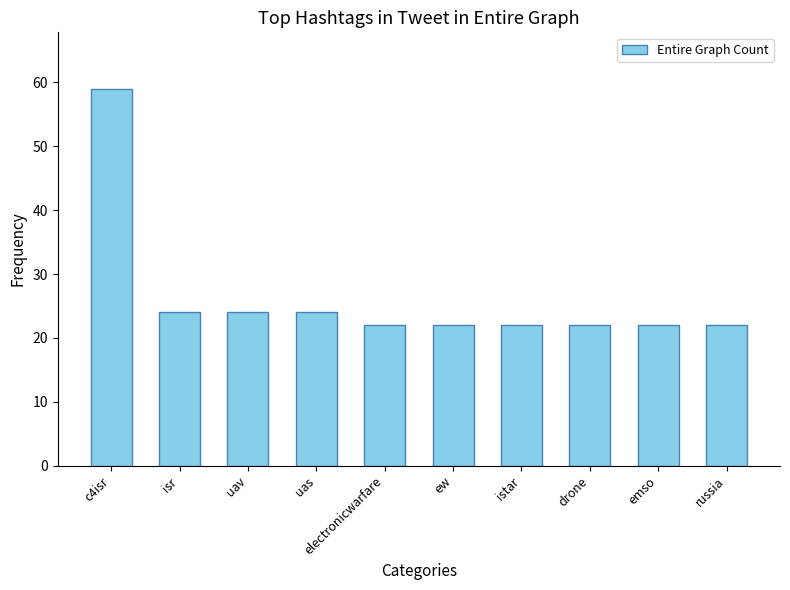

How many distinct data groups are displayed?

1